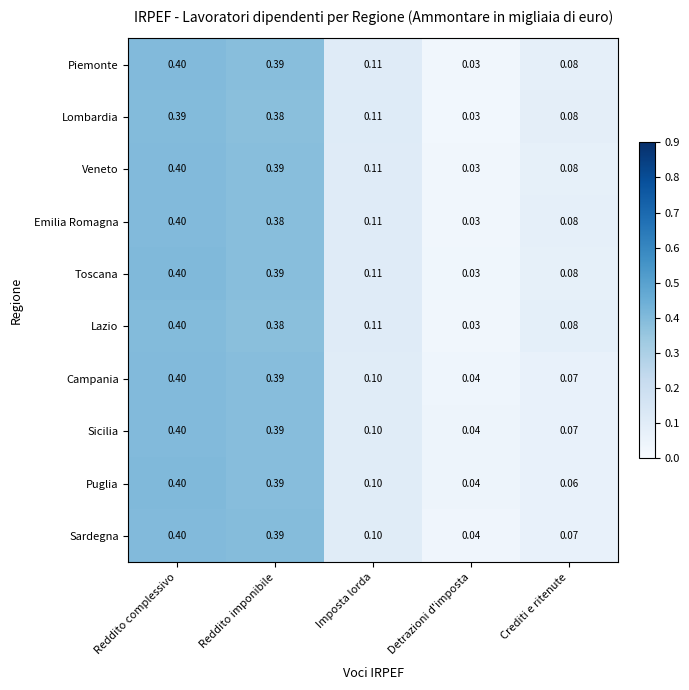

Is the value of Sicilia at Imposta lorda greater than the value of Emilia Romagna at Detrazioni d'imposta?

Yes